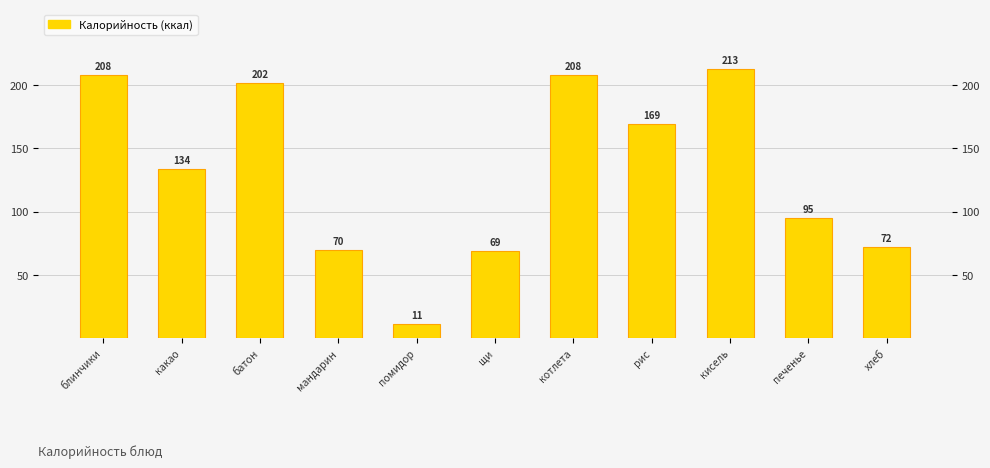

Reading left to right, list all the values displayed in this chart.

208	134	202	70	11	69	208	169	213	95	72